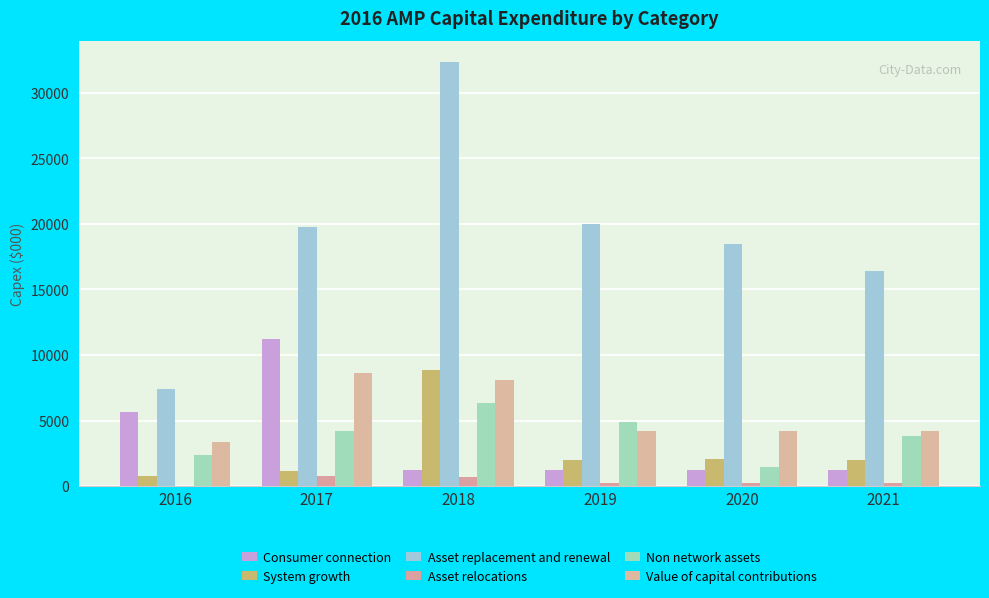

Count the number of data series in this chart.

6